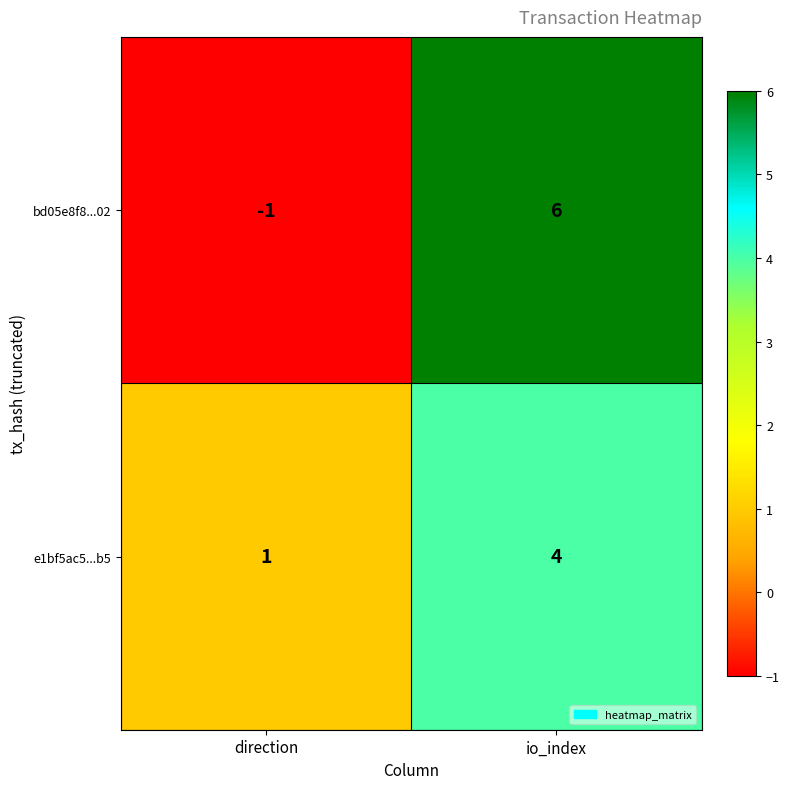

The value of e1bf5ac5...b5 at io_index is 1. True or false?

False